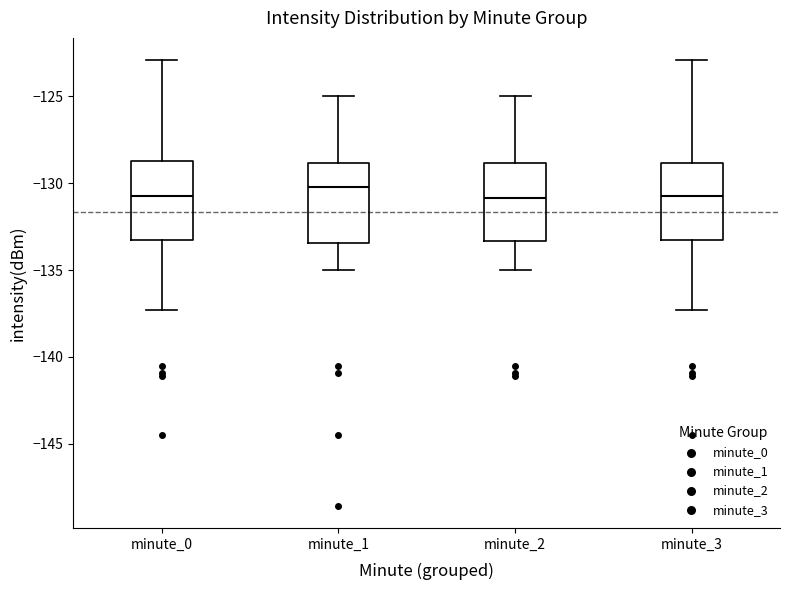

Reading left to right, read every box against the y-axis: the position of its median line, the range the box covers, and the ends of its whiskers. The values are not printed on the chart, so give them approximately, as read against the axis.

minute_0: median -130.5, box -133.5 to -128.5, whiskers -137.5 to -123.0
minute_1: median -130.0, box -133.5 to -129.0, whiskers -135.0 to -125.0
minute_2: median -131.0, box -133.5 to -129.0, whiskers -135.0 to -125.0
minute_3: median -130.5, box -133.5 to -129.0, whiskers -137.5 to -123.0